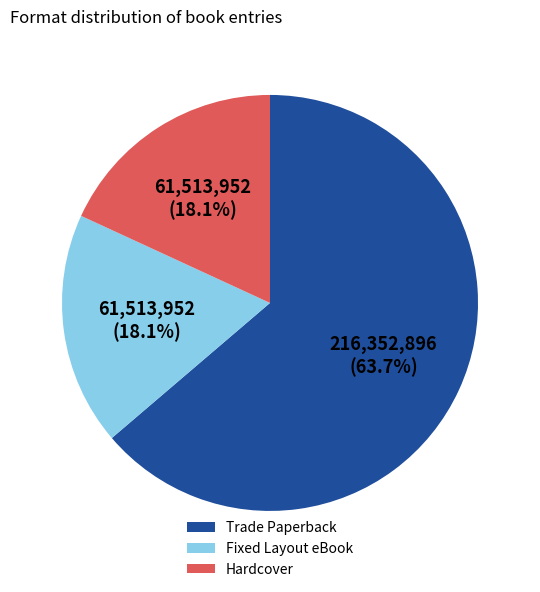

What is the largest slice in the pie chart?

Trade Paperback